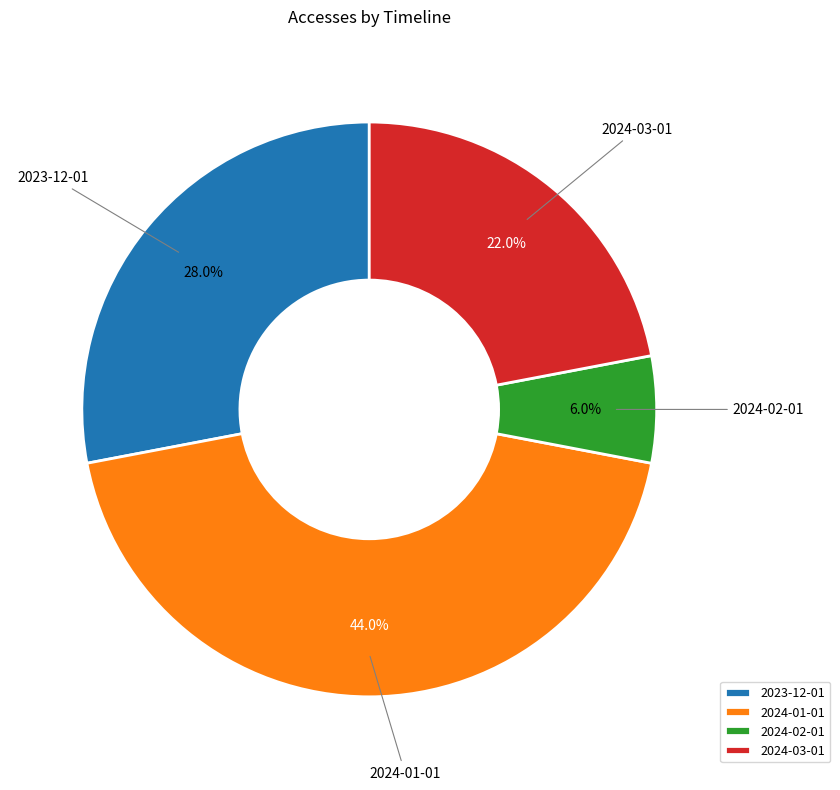

Is there any slice that represents more than half of the pie?

No